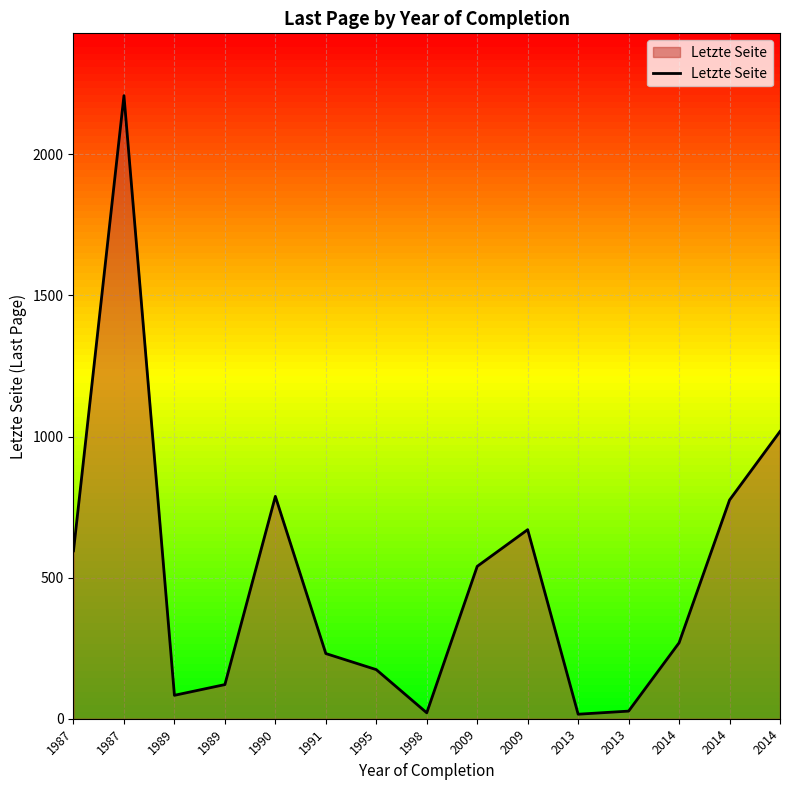

True or false: there are more than 1 points higher than both neighbors.

True